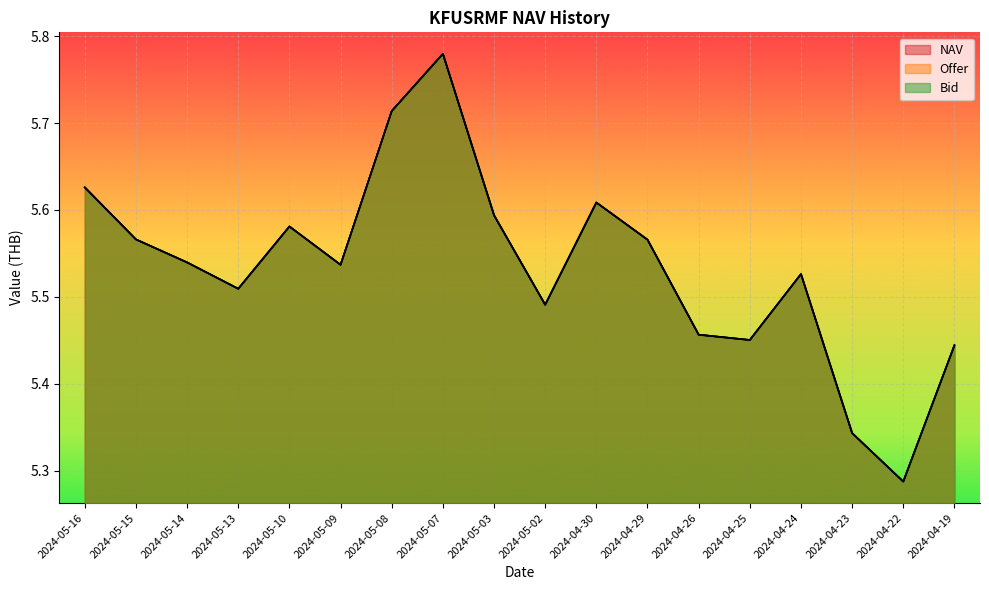

Which series has the largest total across all categories?

Offer